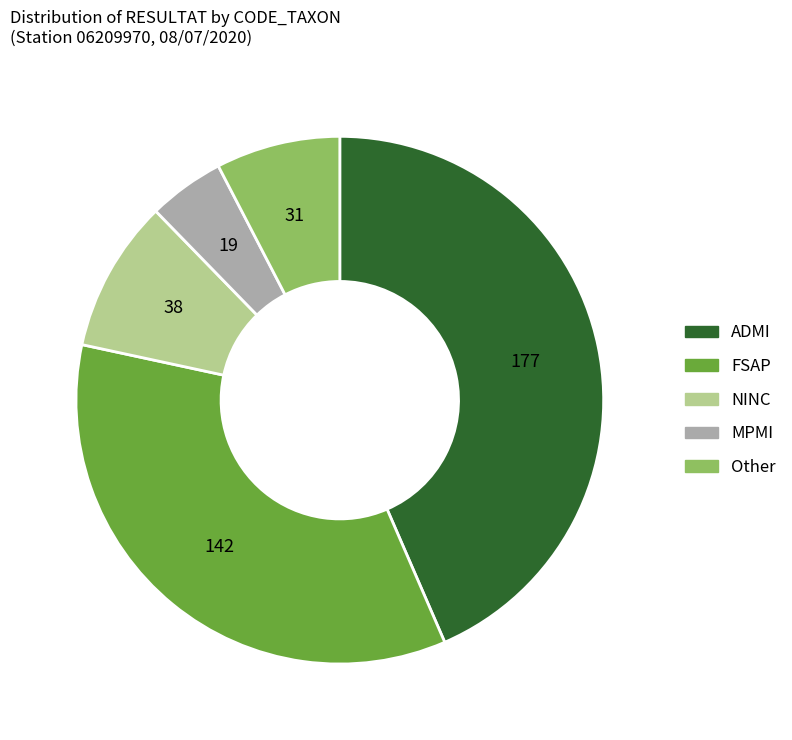

Is there a majority slice in this chart?

No